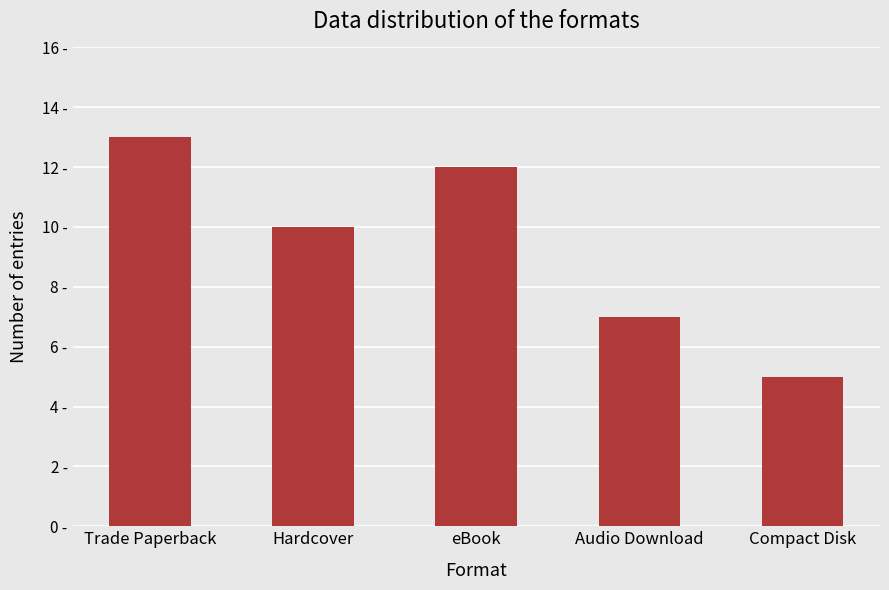

Are the bars horizontal?

No